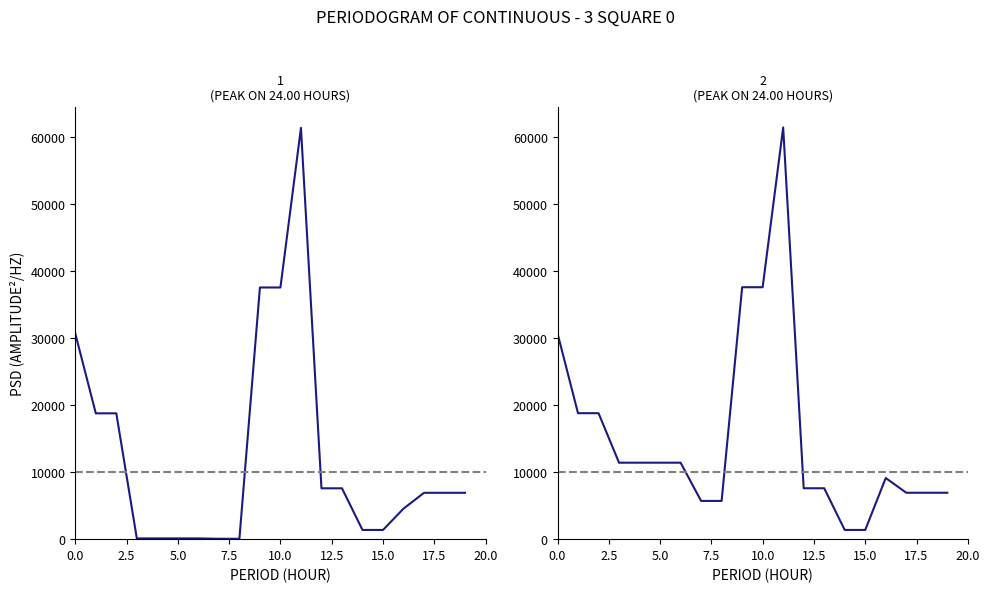

True or false: Ціна has more than 1 points higher than both neighbors.

False